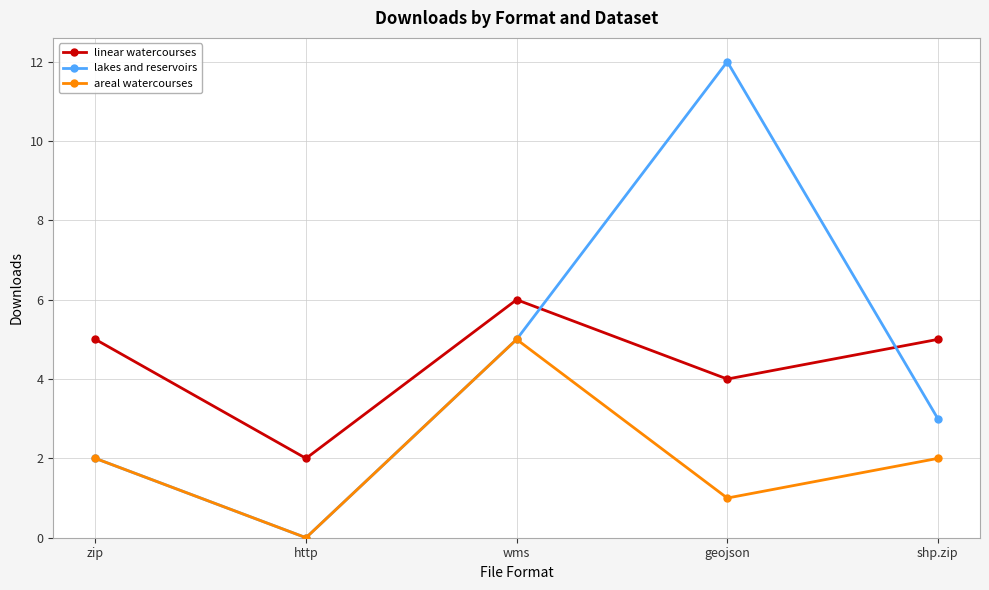

How many values in areal watercourses are above zero?

4